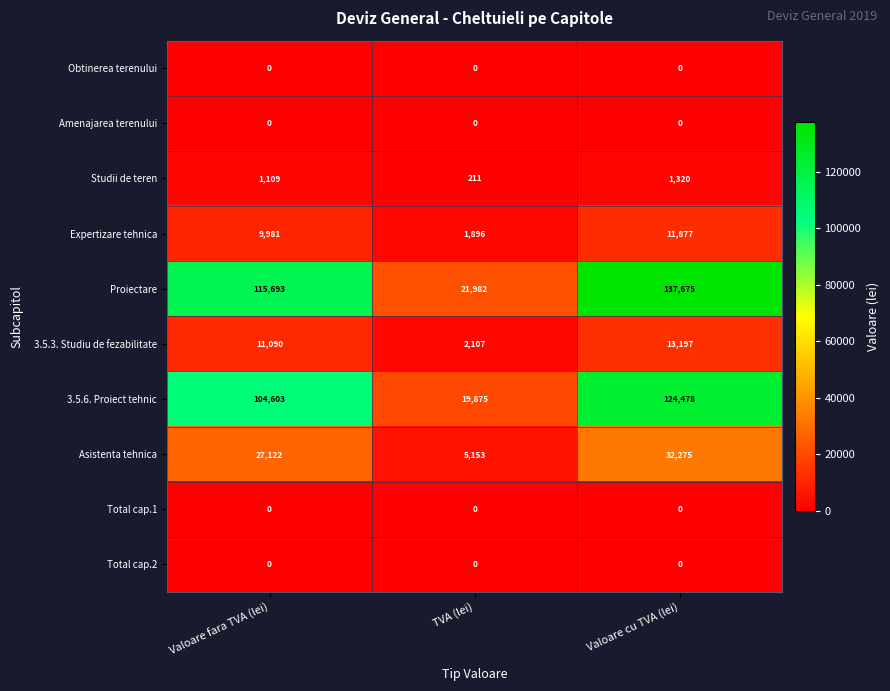

List the labels in order of Asistenta tehnica value, largest first.

Valoare cu TVA (lei), Valoare fara TVA (lei), TVA (lei)